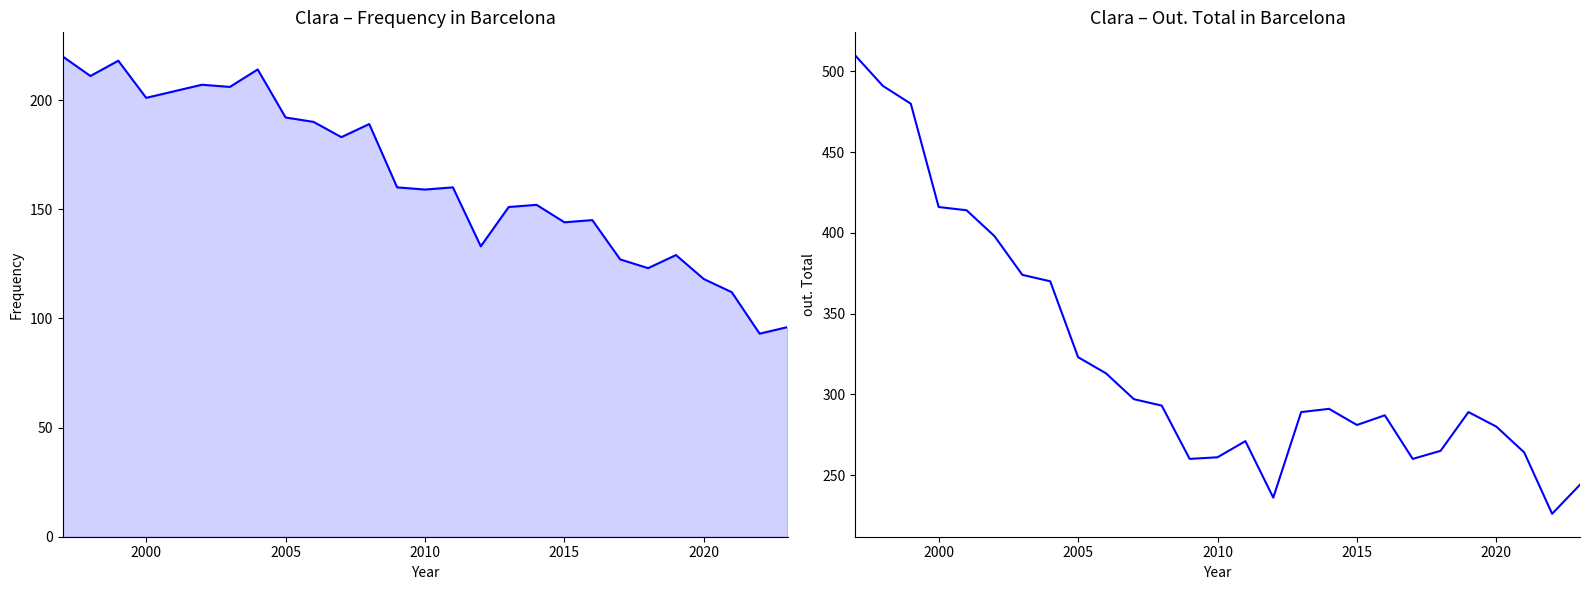

How many lines are shown in the chart?

2